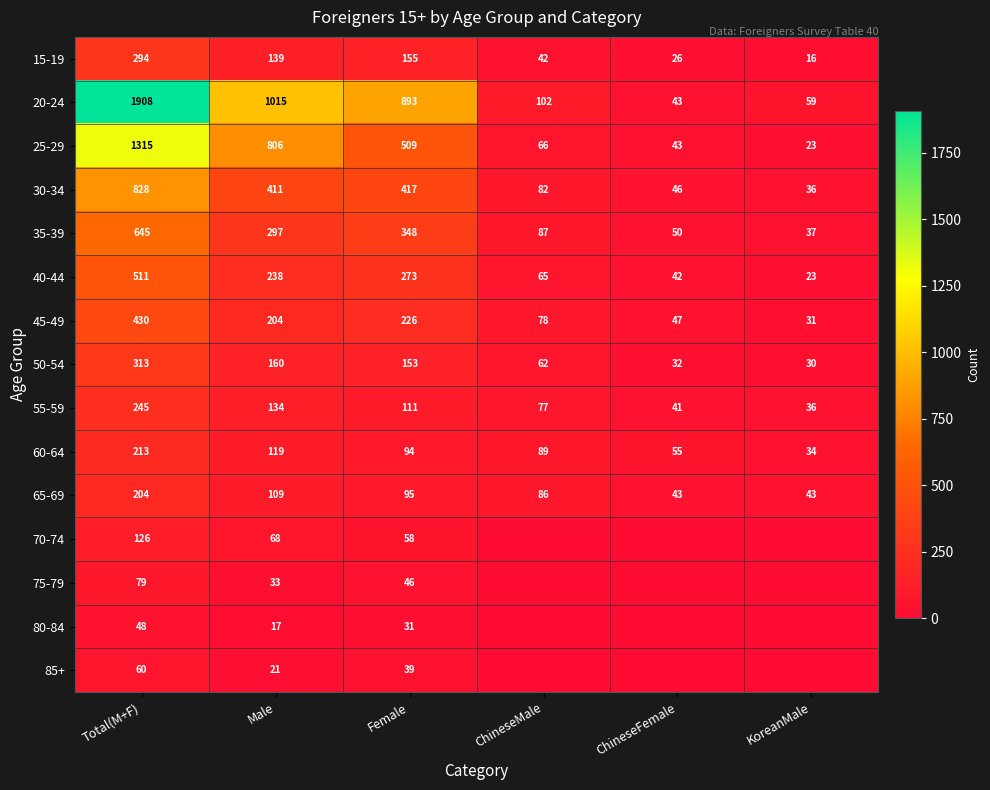

True or false: 20-24 has a value of 877 at Total(M+F).

False